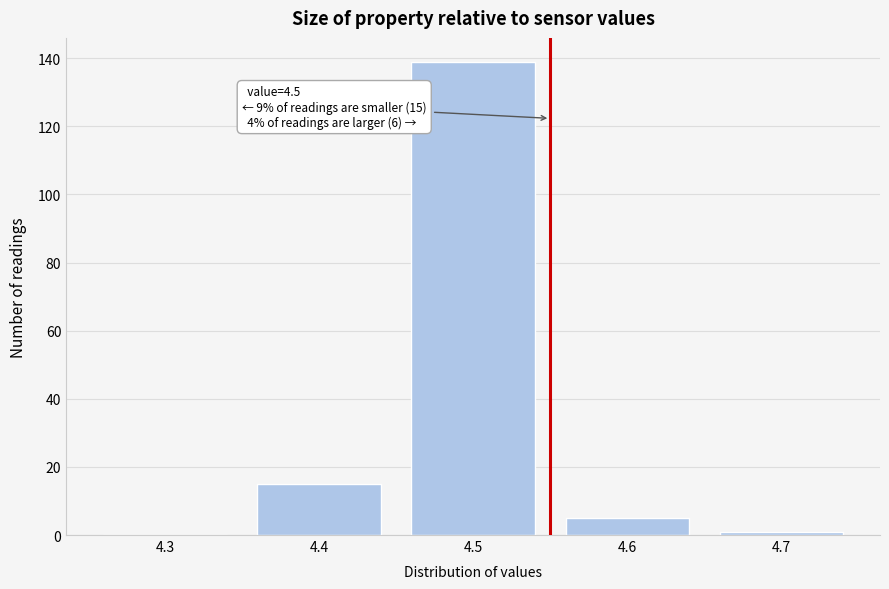

Reading left to right, extract all data points from this chart.

4.3=0	4.4=15	4.5=139	4.6=5	4.7=1